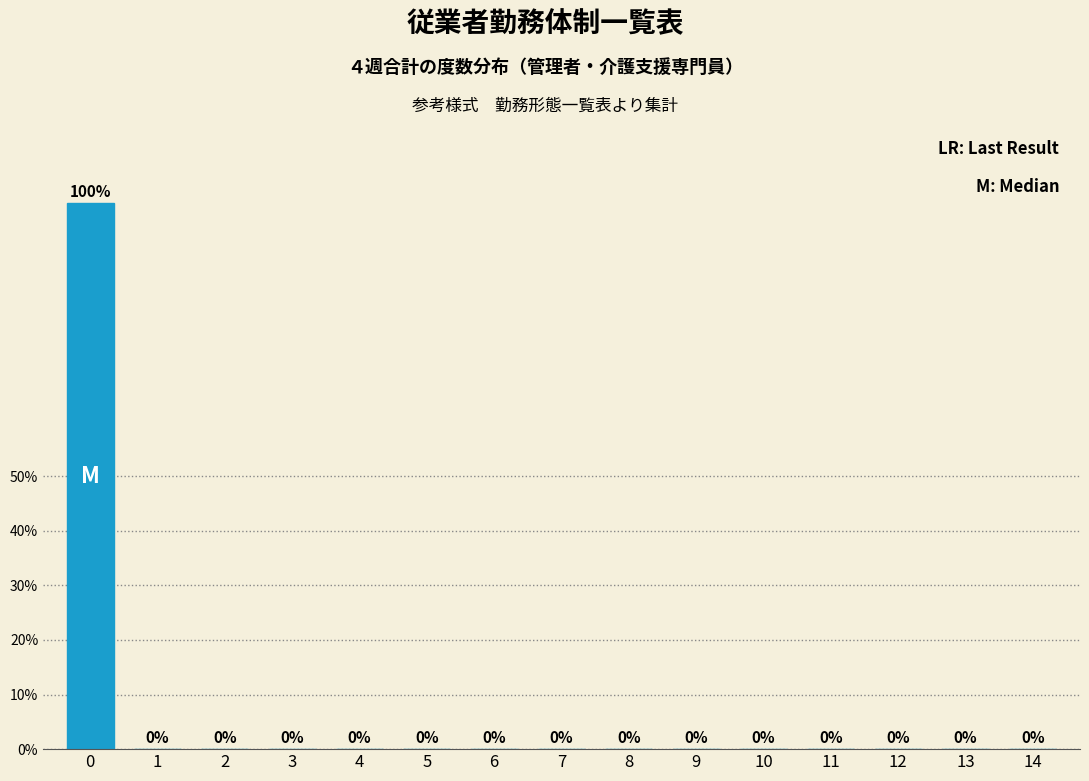

Reading right to left, extract all data points from this chart.

14=0	13=0	12=0	11=0	10=0	9=0	8=0	7=0	6=0	5=0	4=0	3=0	2=0	1=0	0=100